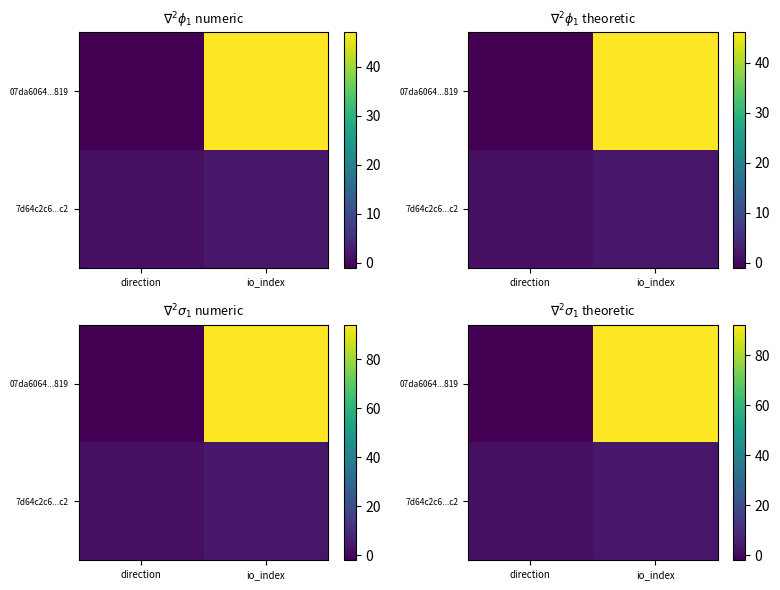

At which label does 07da6064...819 first exceed 92?

io_index